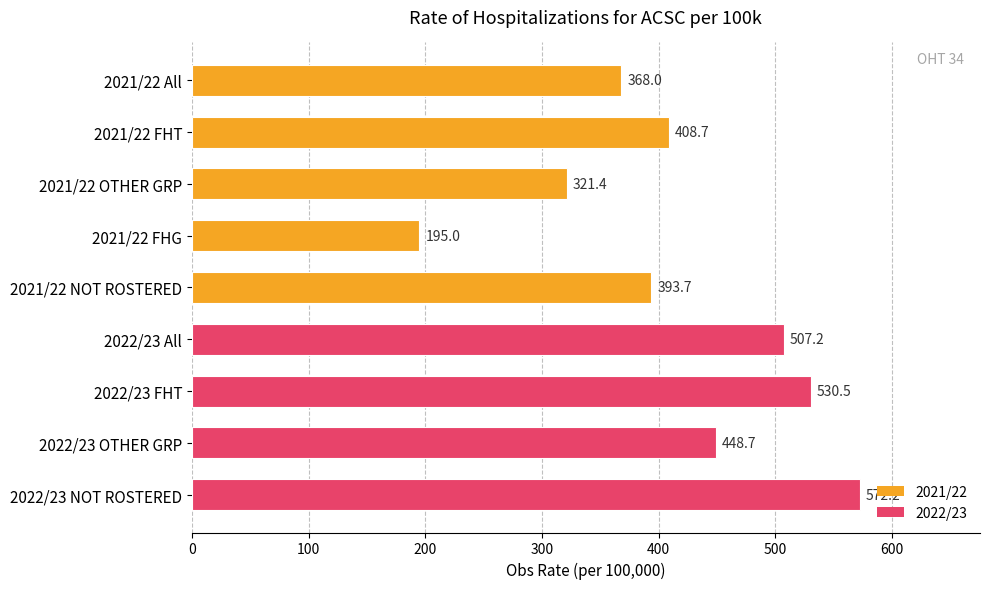

What is the label of the 7th bar from the bottom?

2021/22 OTHER GRP